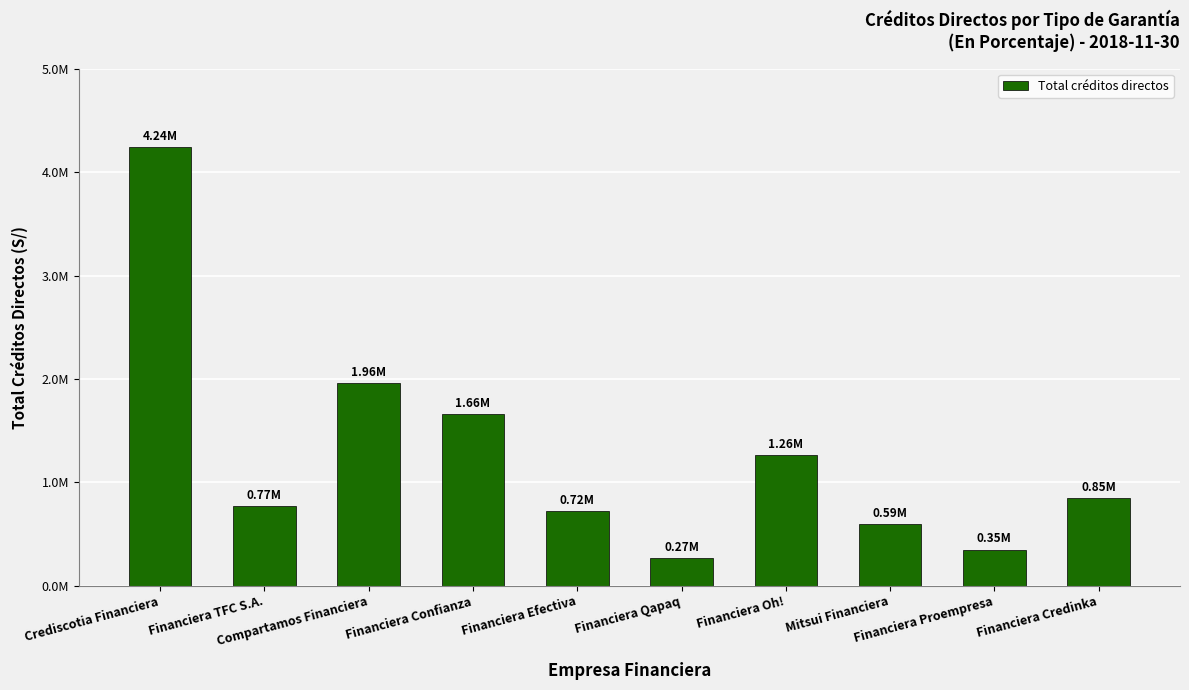

What is the value of the 7th bar from the left?

1260311.2